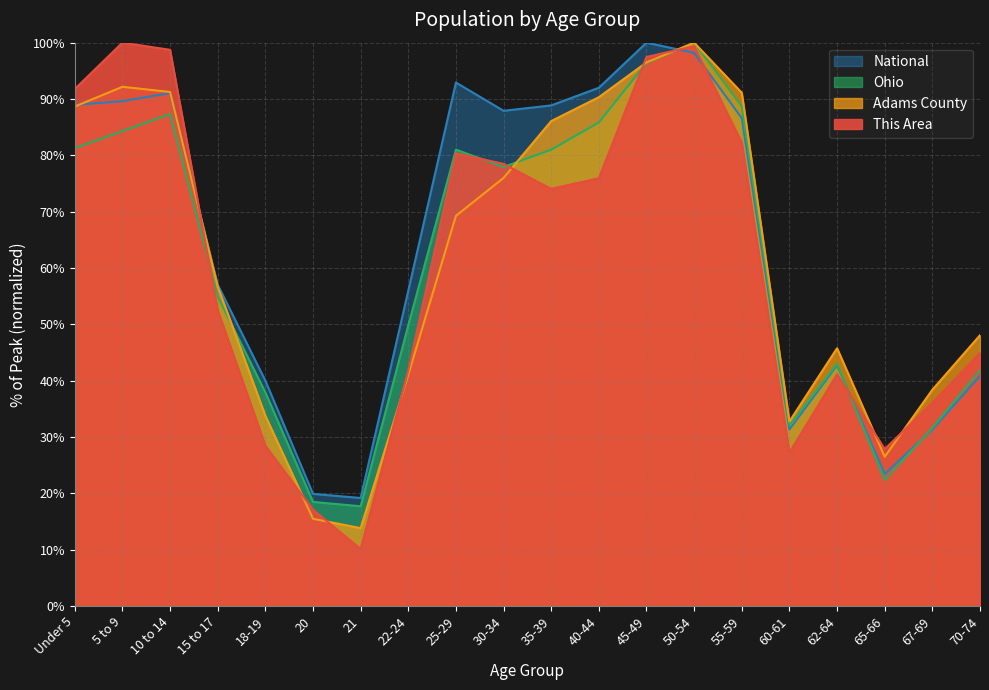

Where is the first local maximum for National?

10 to 14